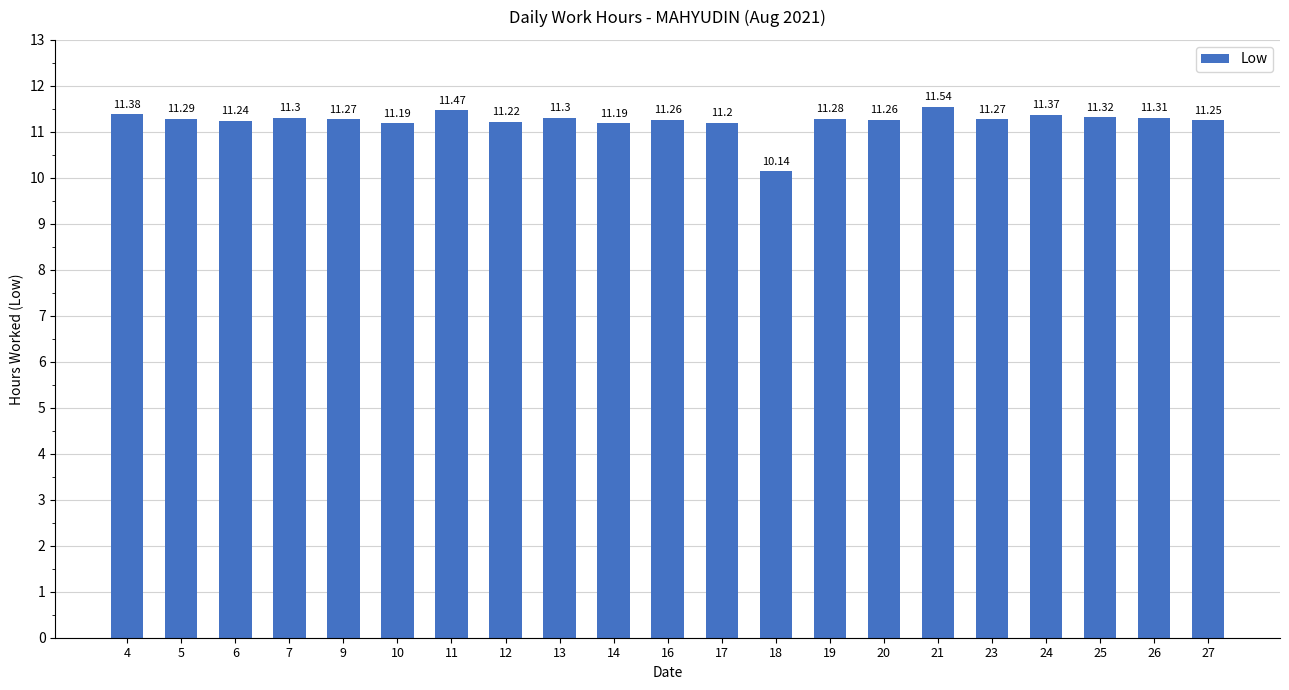

Where does the data first go above 11?

4